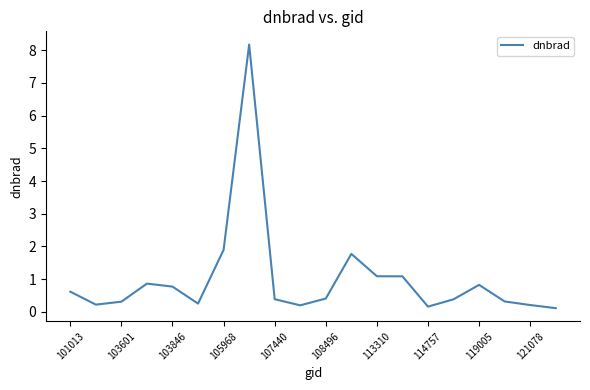

What is the difference between the maximum and minimum values?

8.1